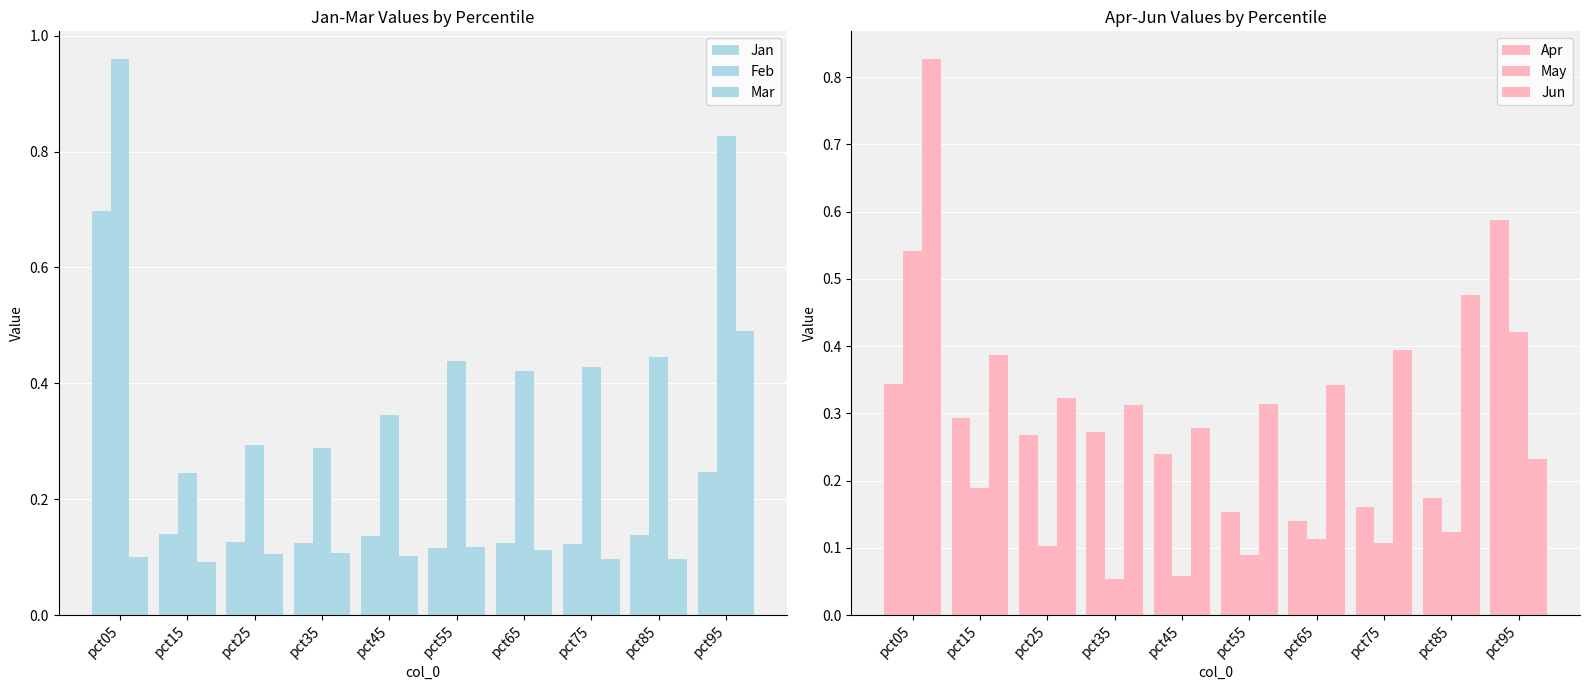

Is it true that Apr equals 0.6 at pct95?

True